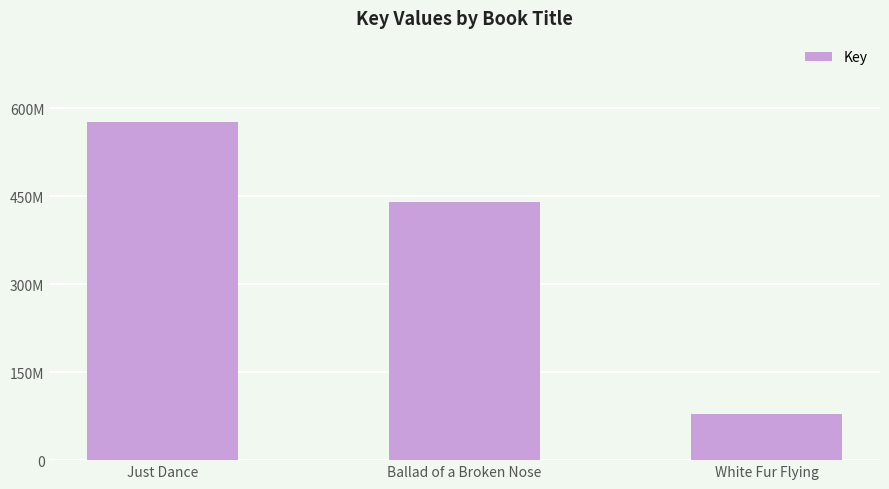

Is it true that the value at White Fur Flying is 78141489?

True